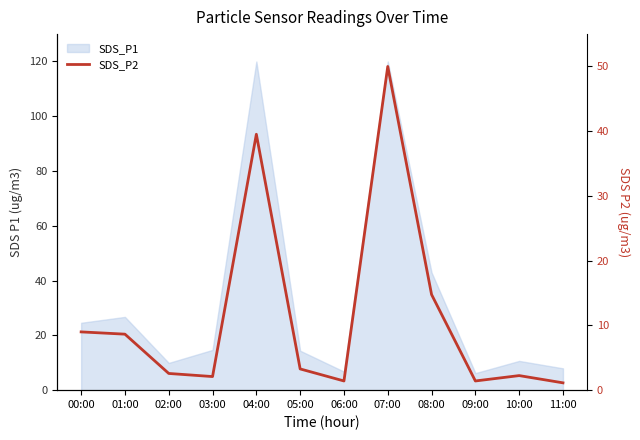

What is the label of the 11th point from the right?

01:00